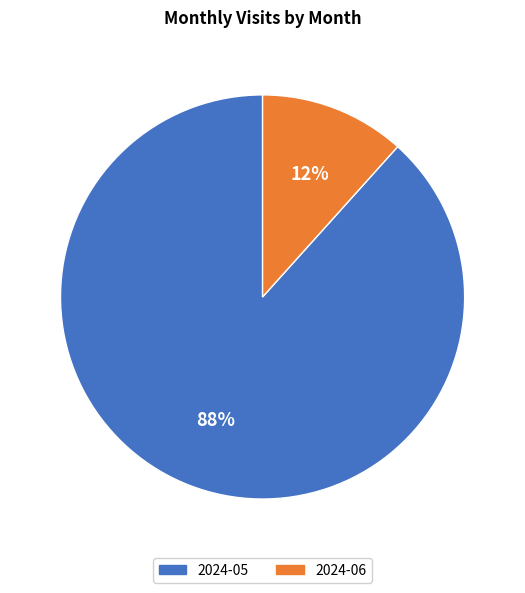

True or false: 2024-05 accounts for 88% of the total.

True